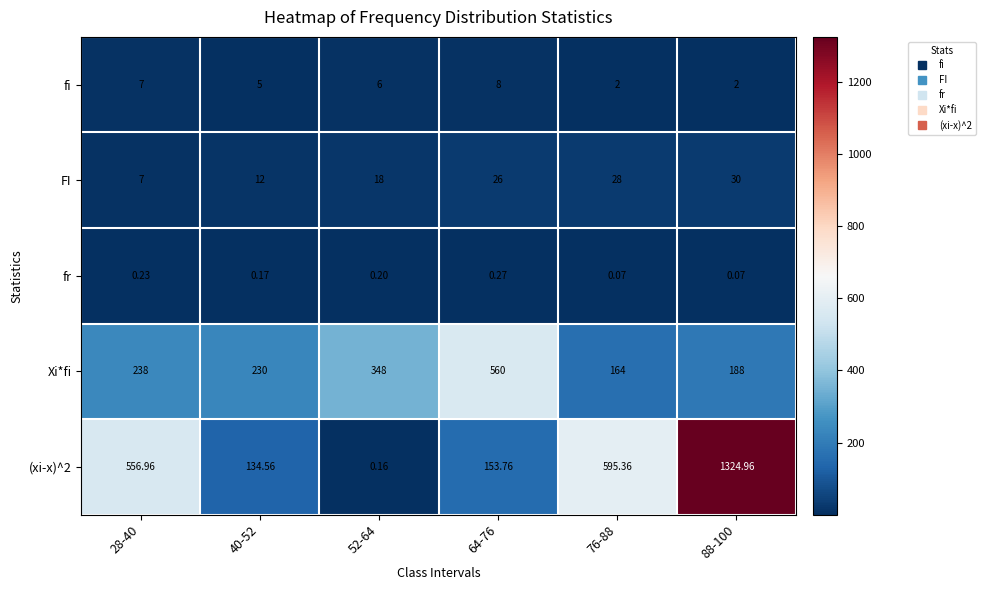

How many data points does each series have?

6